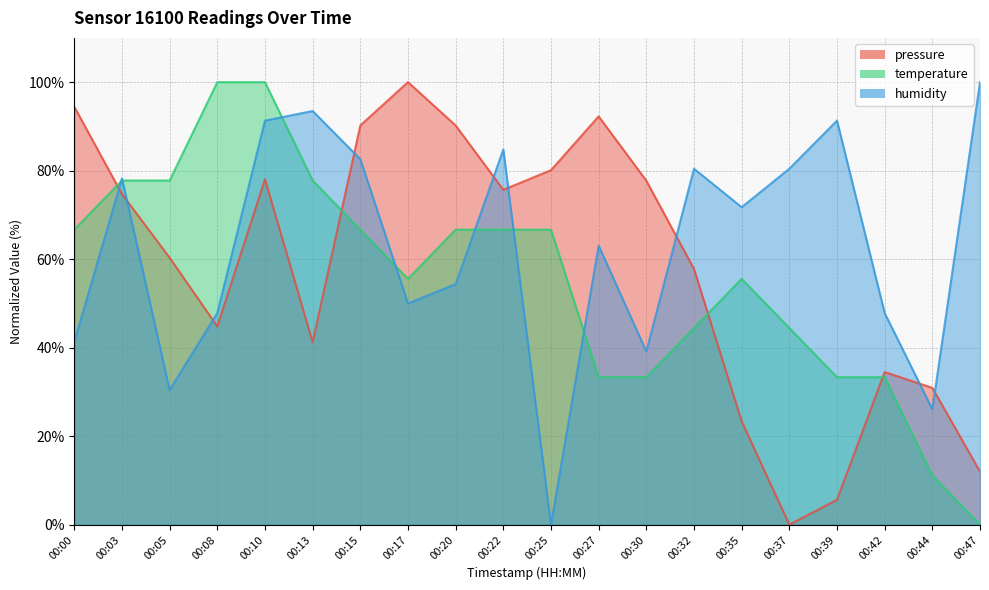

At which category does pressure reach its first local peak?

00:10